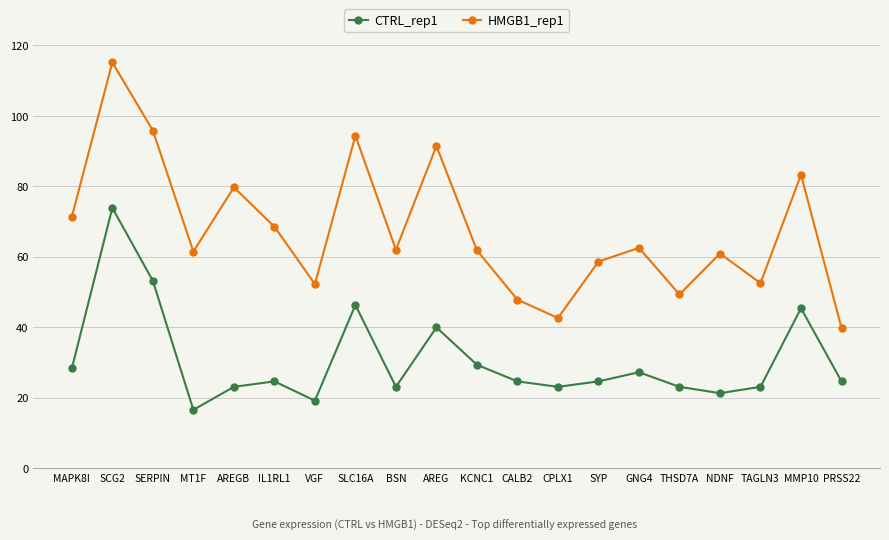

Where is HMGB1_rep1 nearest to the value 77?

AREGB